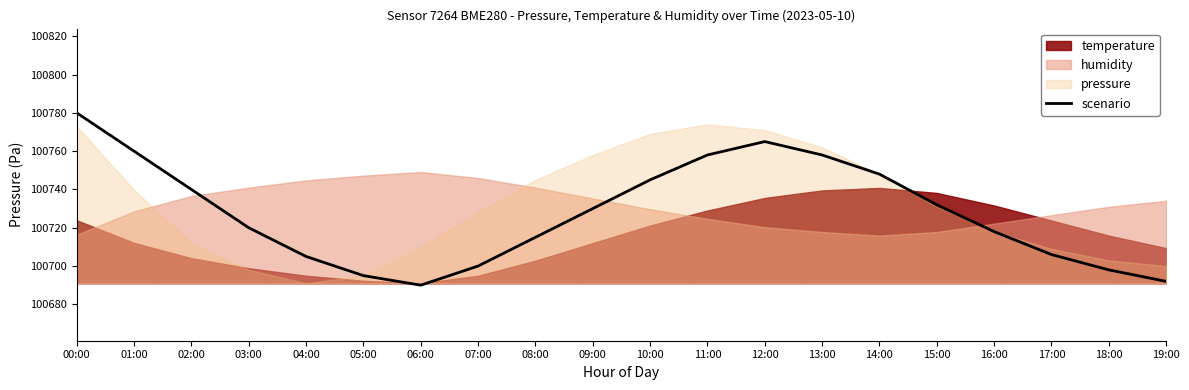

Which category has the highest value across all series?

00:00